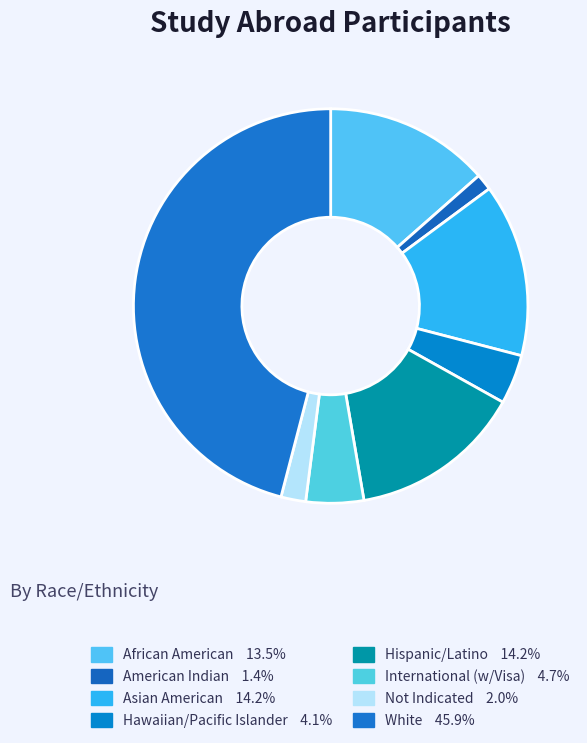

To the nearest percent, what percentage of the pie is American Indian?

1%